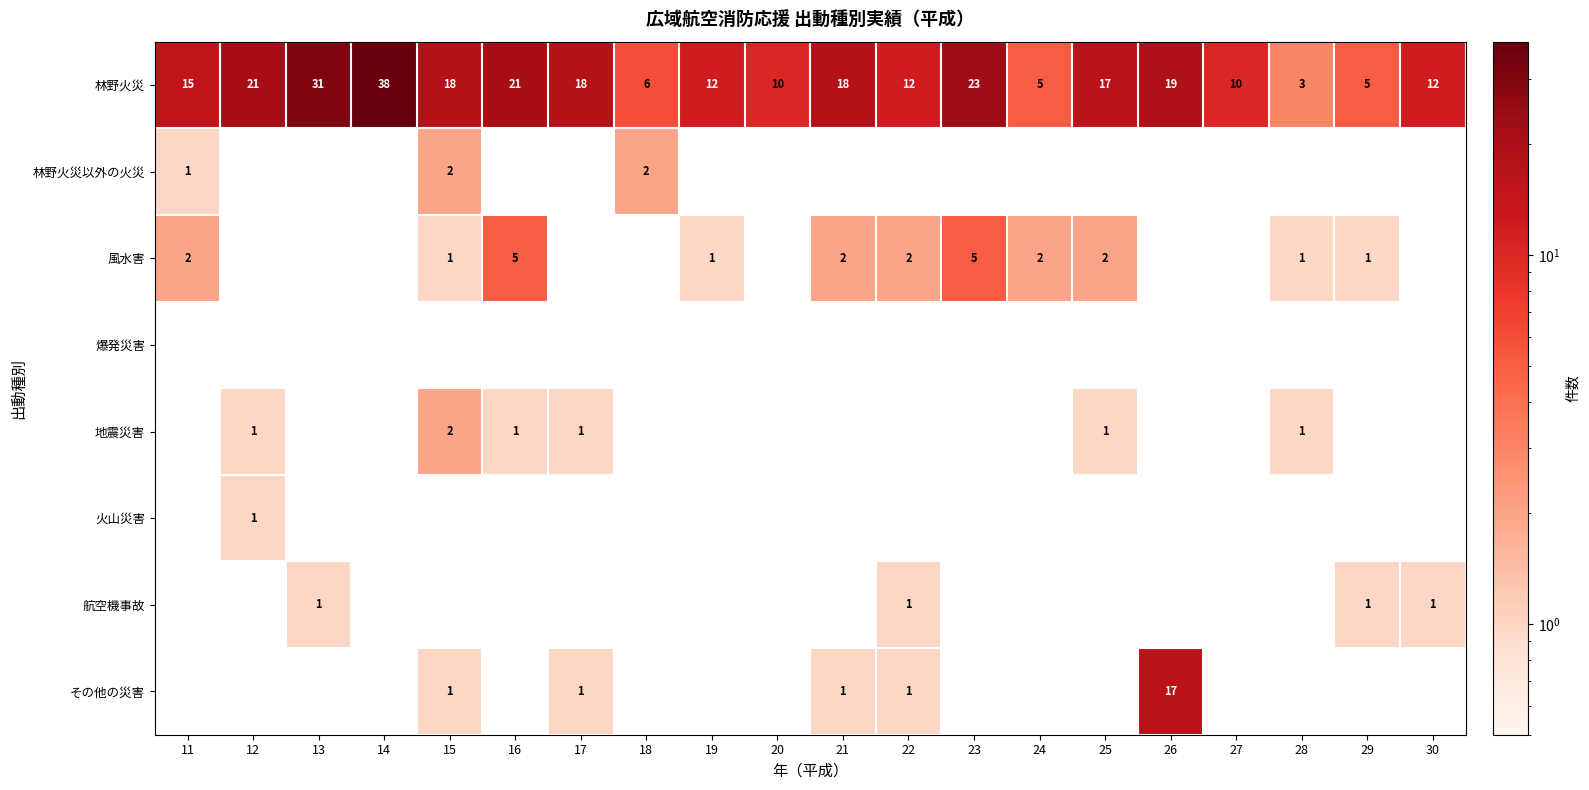

True or false: 地震災害 has a value of 1 at 17.

True